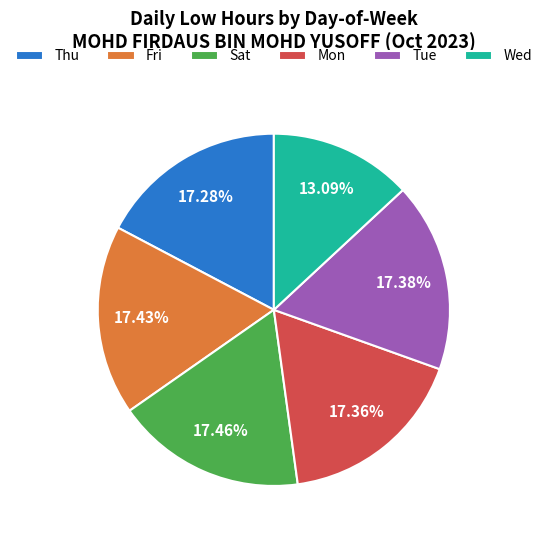

Which slice is the smallest?

Wed